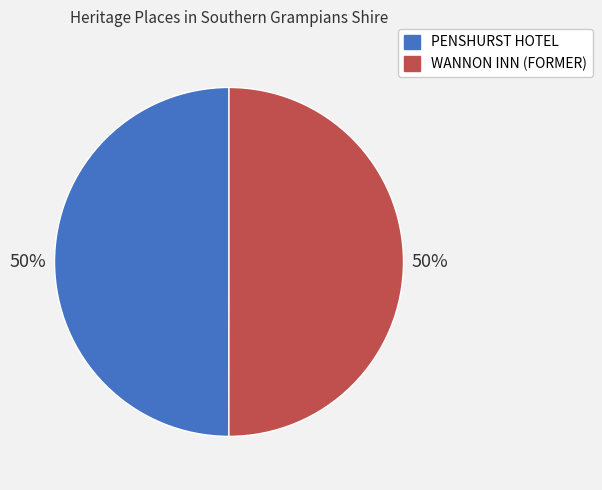

How many segments does this pie chart have?

2